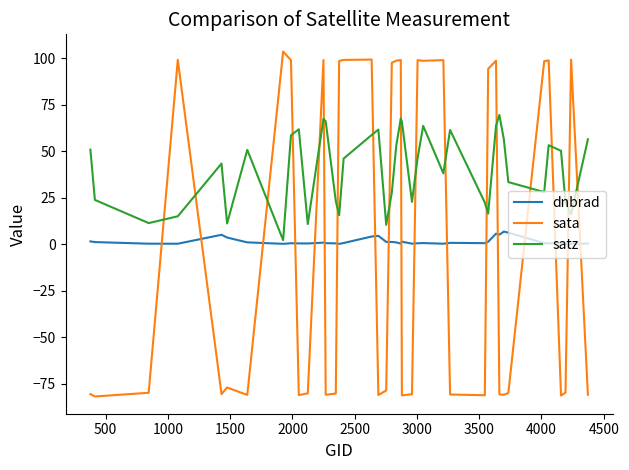

What is the maximum value for sata?

103.6